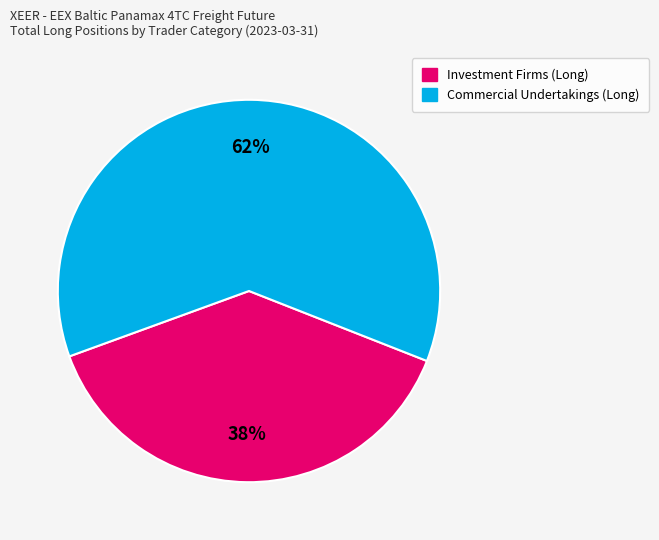

Is there a majority slice in this chart?

Yes